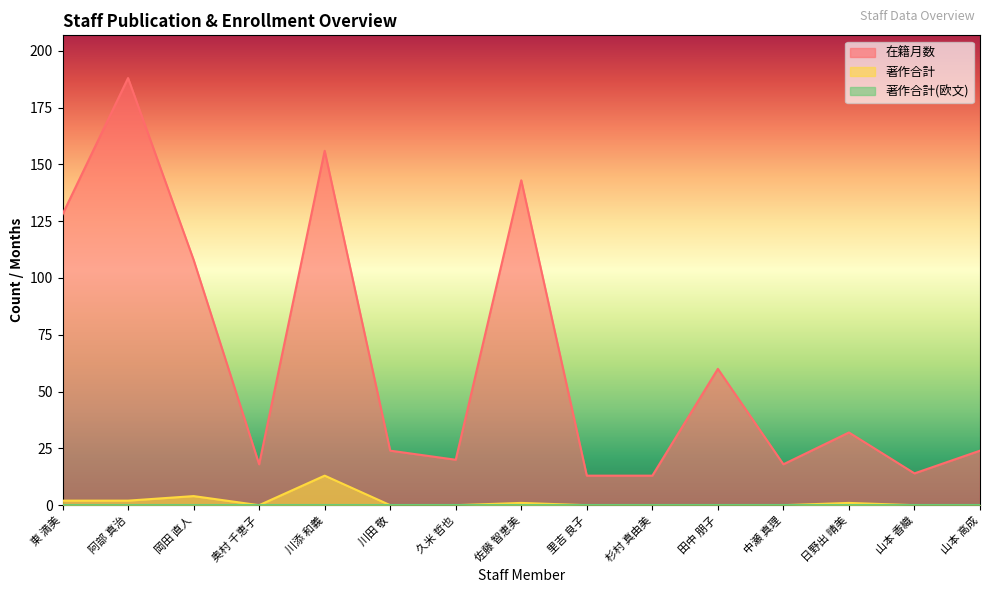

Does the chart display data point markers on the line(s)?

No